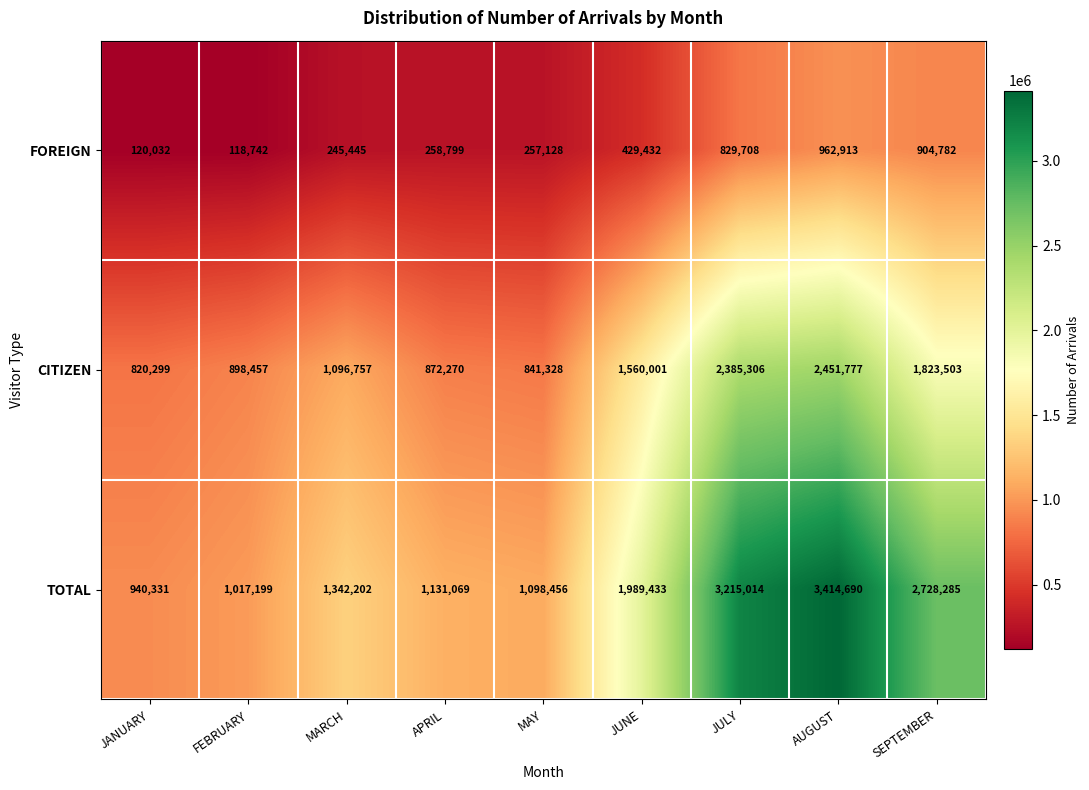

Rank the series by their average value, from highest to lowest.

TOTAL, CITIZEN, FOREIGN